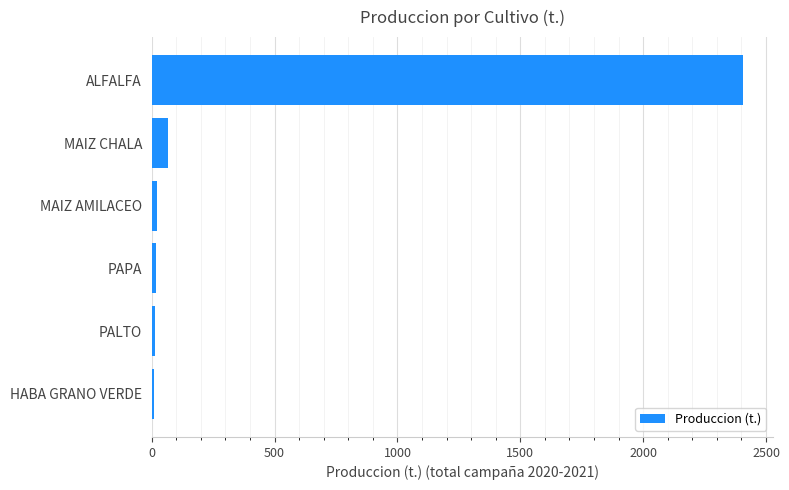

Is it true that the value at ALFALFA is 2406.3?

True